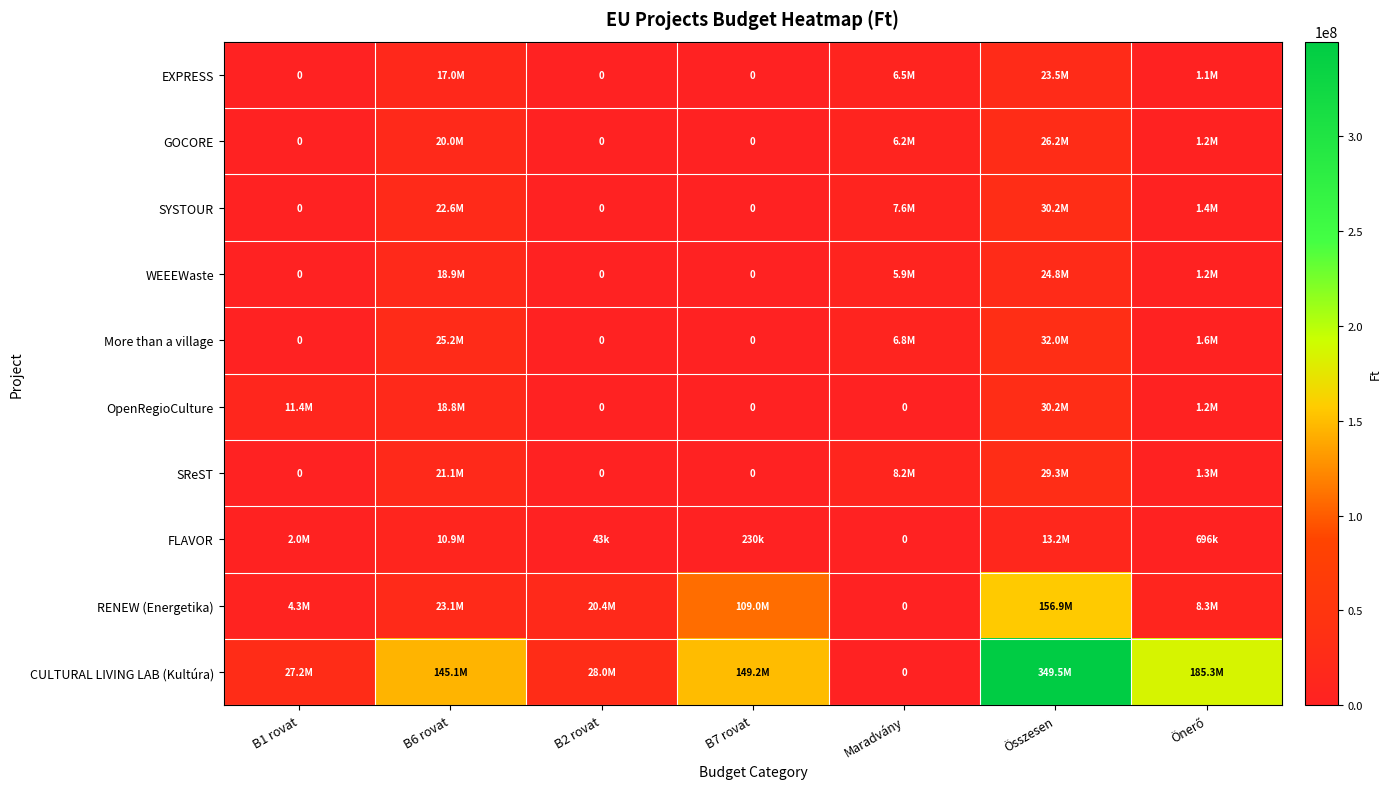

What is the spread (max minus min) of values at B7 rovat?

149209213